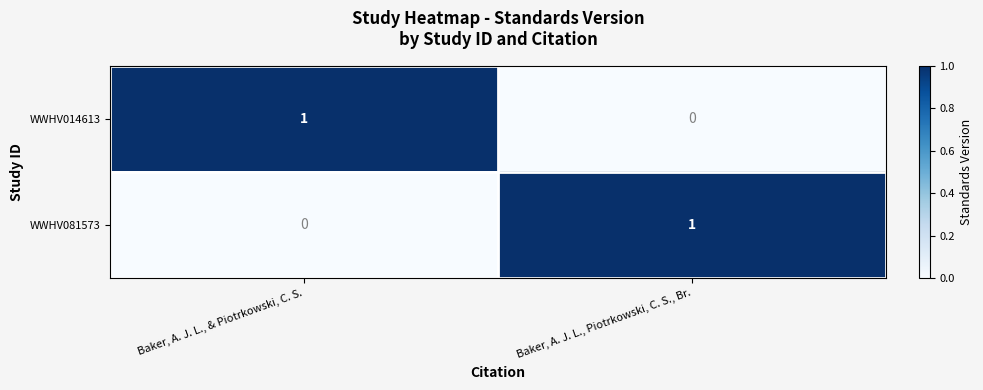

The WWHV014613 series shows 1 at Baker, A. J. L., & Piotrkowski, C. S.. True or false?

True